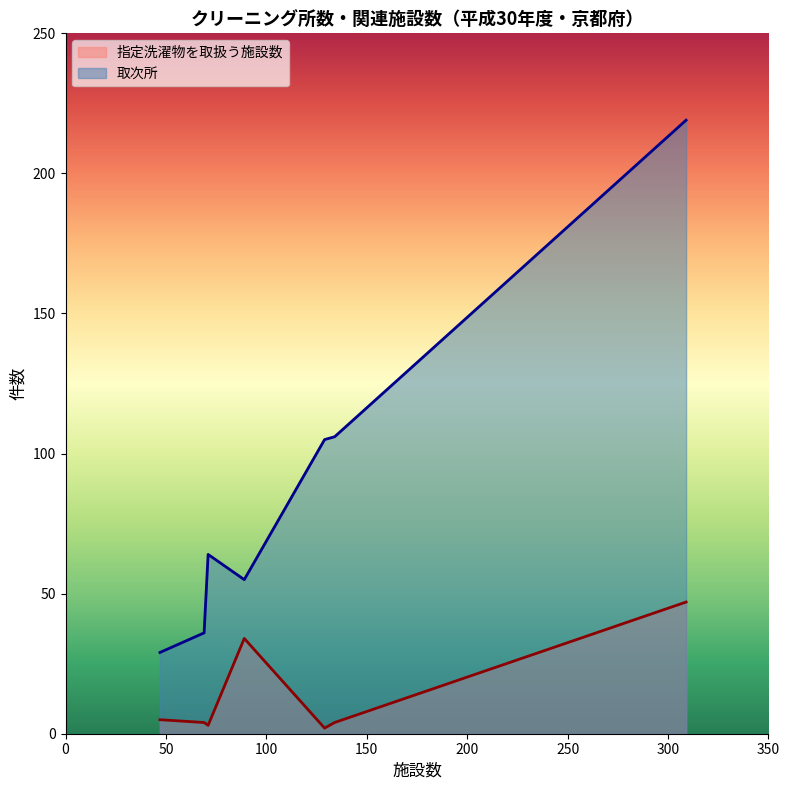

Rank the series by their average value, from lowest to highest.

指定洗濯物を取扱う施設数, 取次所